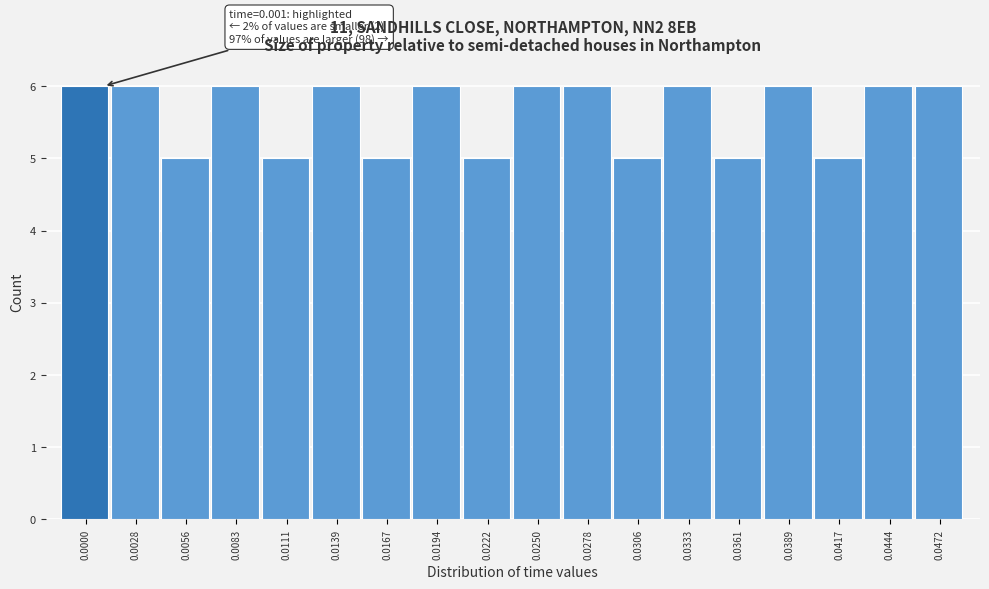

Reading left to right, extract all data points from this chart.

0.0000=6	0.0028=6	0.0056=5	0.0083=6	0.0111=5	0.0139=6	0.0167=5	0.0194=6	0.0222=5	0.0250=6	0.0278=6	0.0306=5	0.0333=6	0.0361=5	0.0389=6	0.0417=5	0.0444=6	0.0472=6